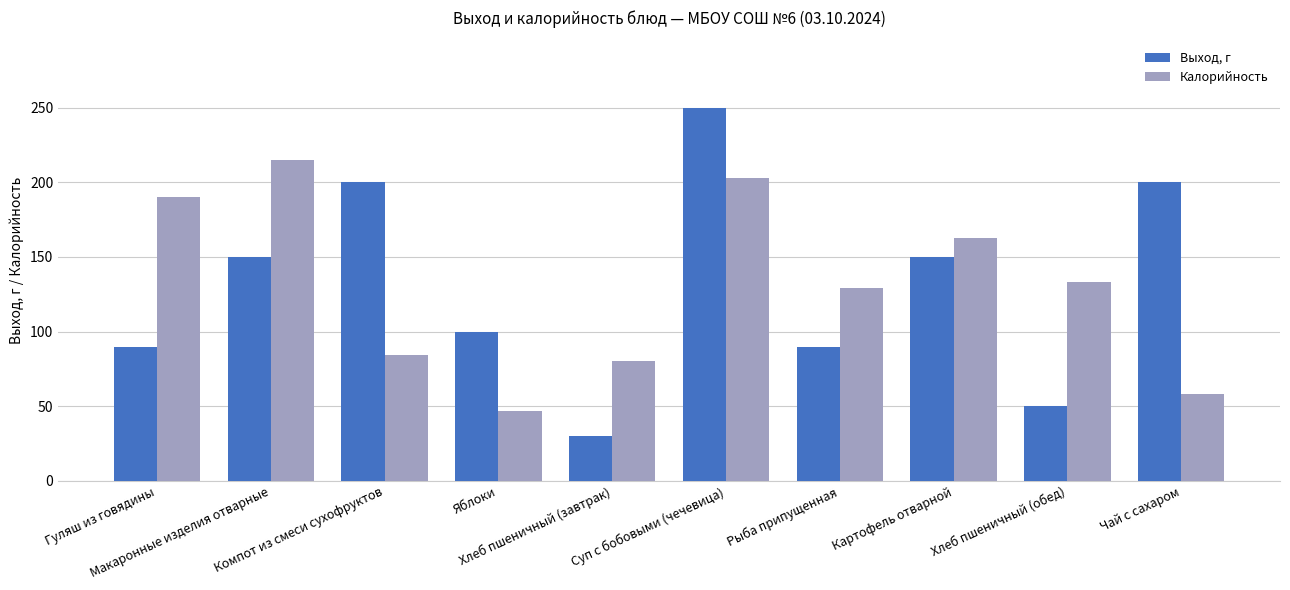

What is the total value across all series at Гуляш из говядины?

280